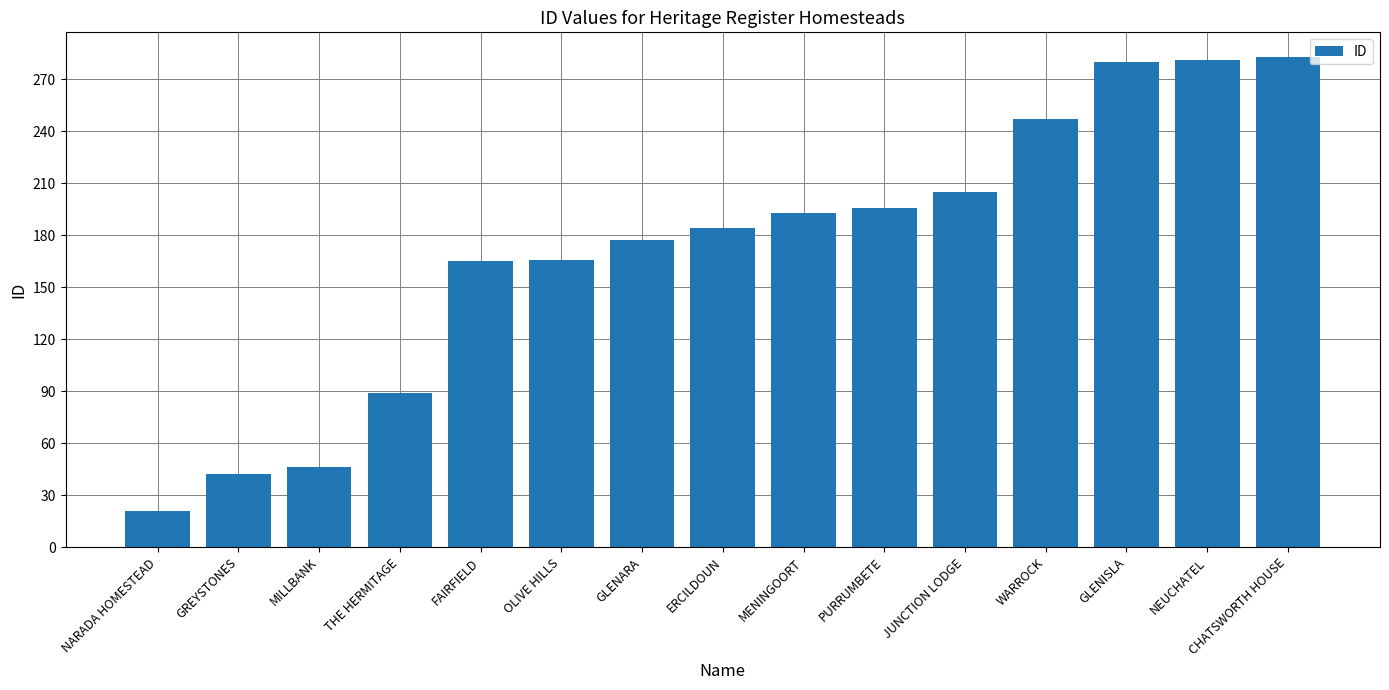

How many categories are shown in the chart?

15